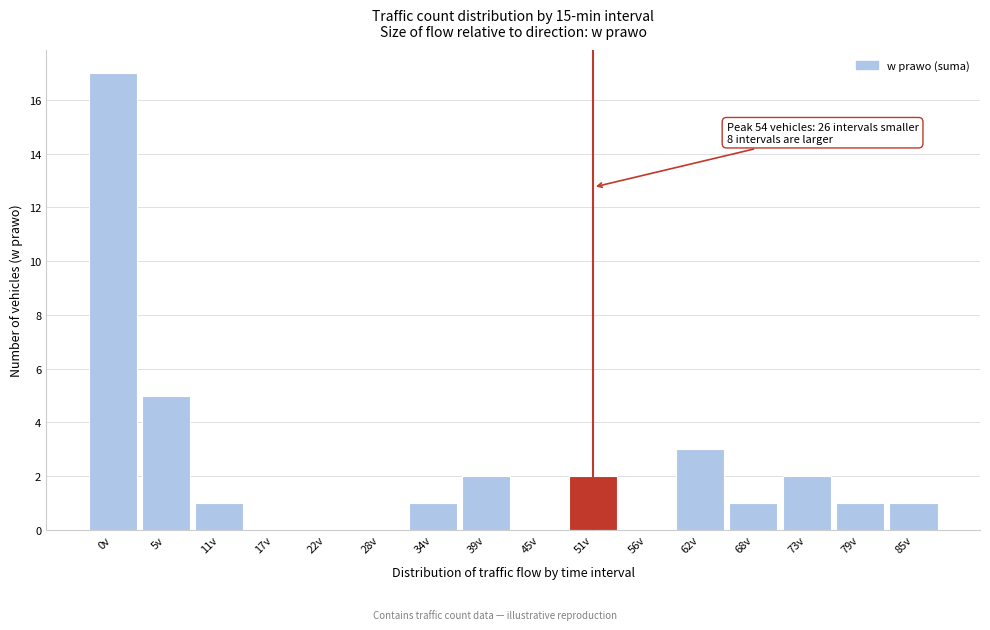

Reading right to left, transcribe all the data shown in this chart.

85v=1	79v=1	73v=2	68v=1	62v=3	56v=0	51v=2	45v=0	39v=2	34v=1	28v=0	22v=0	17v=0	11v=1	5v=5	0v=17